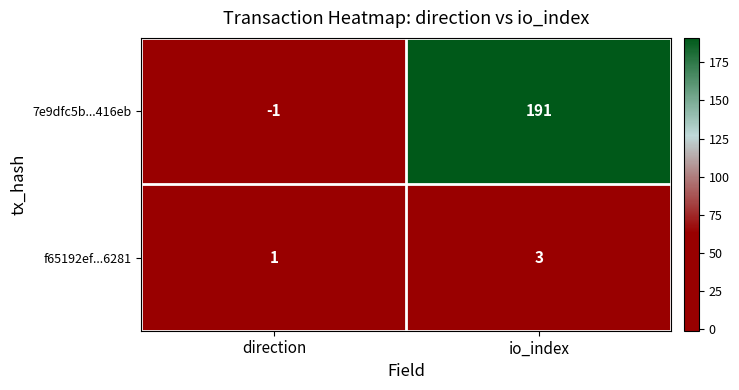

Read the f65192ef...6281 value at io_index.

3